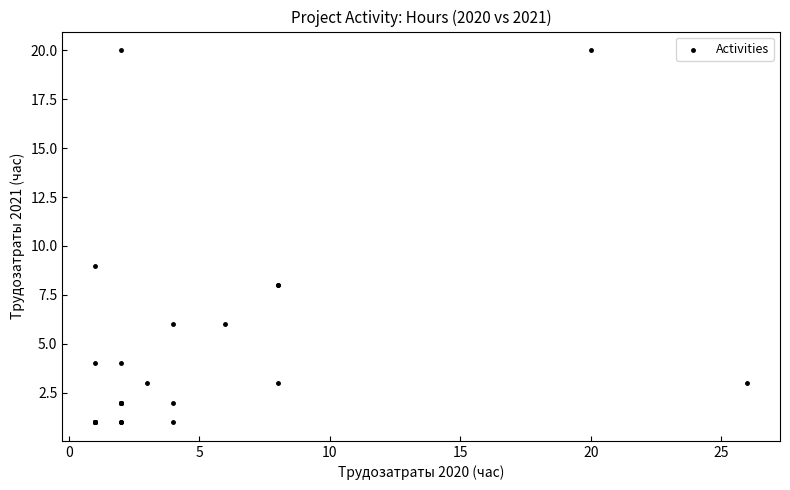

What Y value in the scatter plot is closest to 10?

9